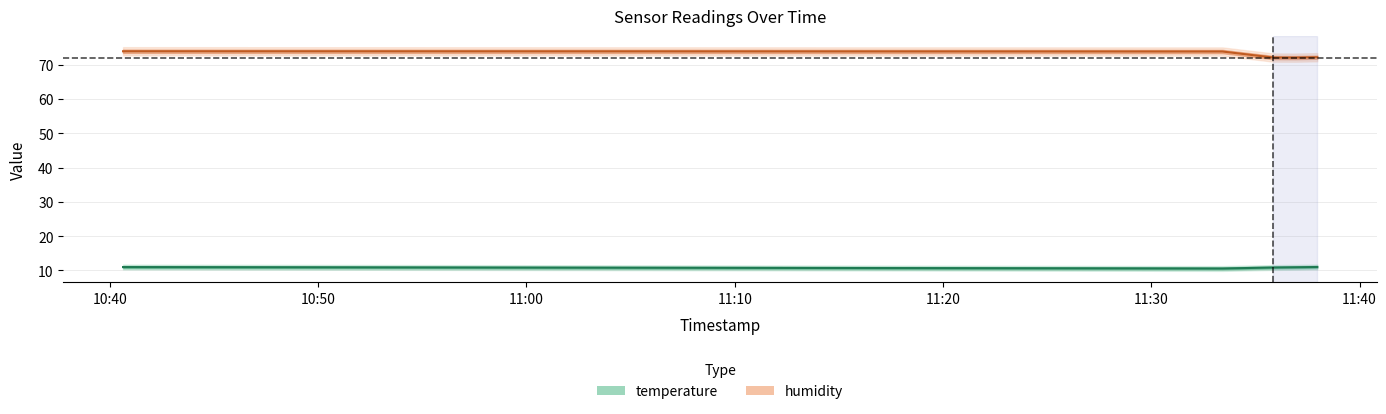

Between 2022-11-04T11:35:51 and 2022-11-04T11:37:58, which series saw the biggest shift?

temperature